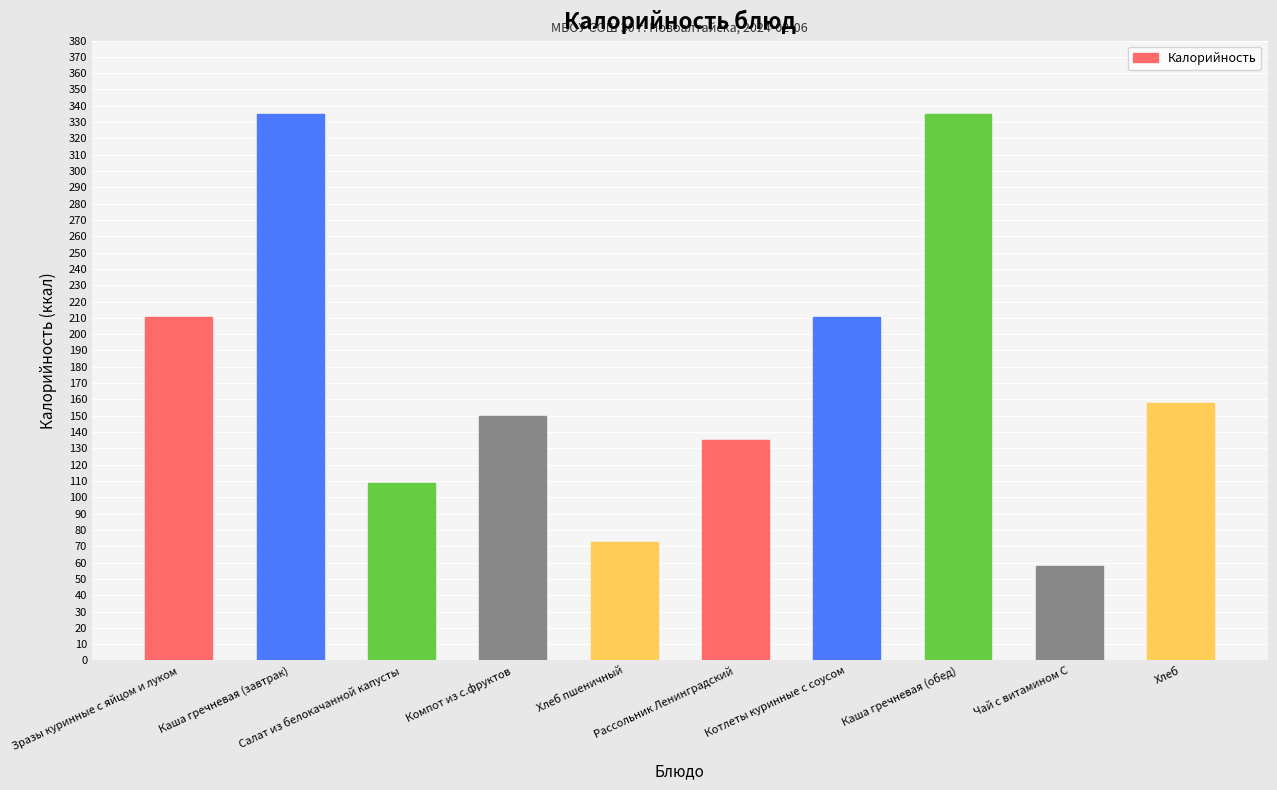

Is it true that the value at Хлеб пшеничный is 25.3?

False